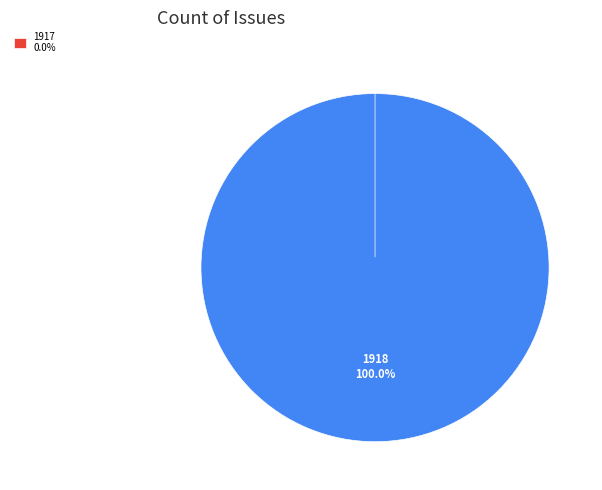

Combined, do 1918 and 1917 account for over 50%?

Yes